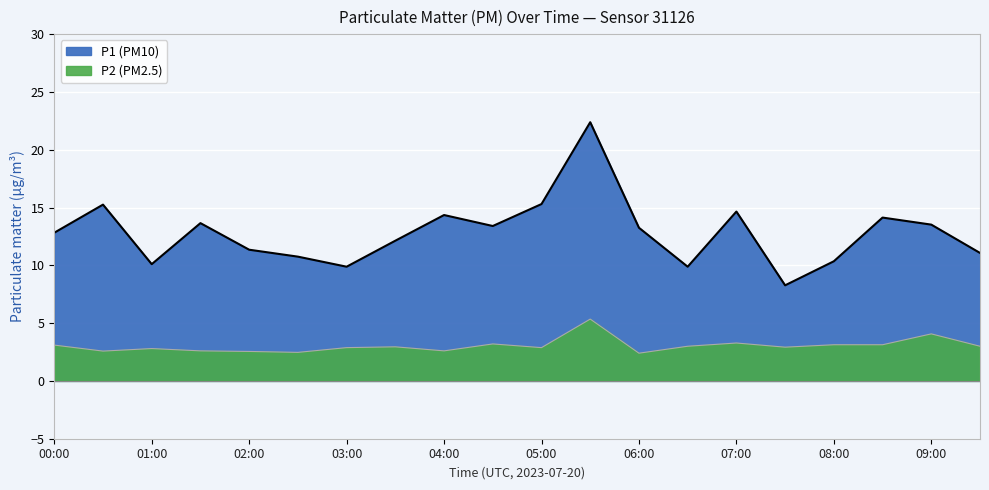

What is the label of the 8th point from the right?

06:00